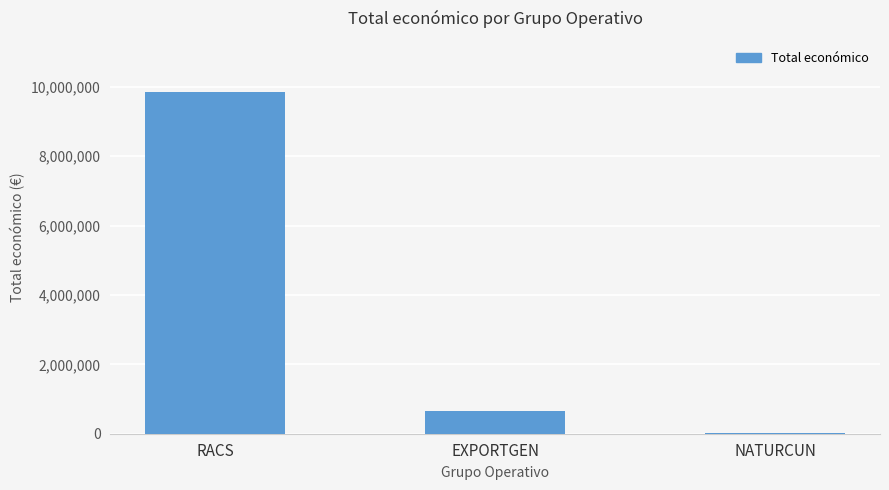

The value at RACS is 9847932. True or false?

True